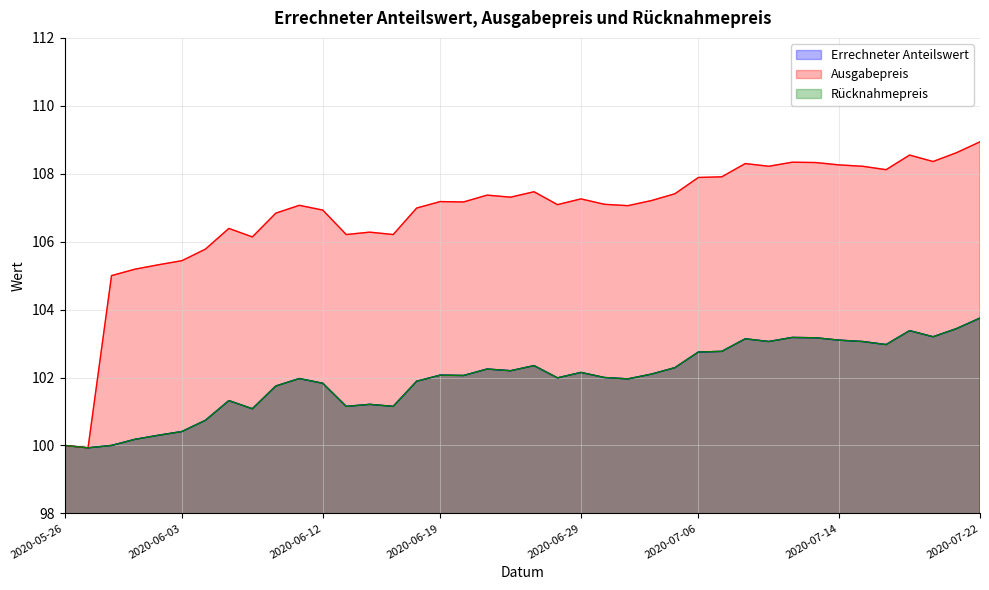

Where is Rücknahmepreis nearest to the value 101?

2020-06-08